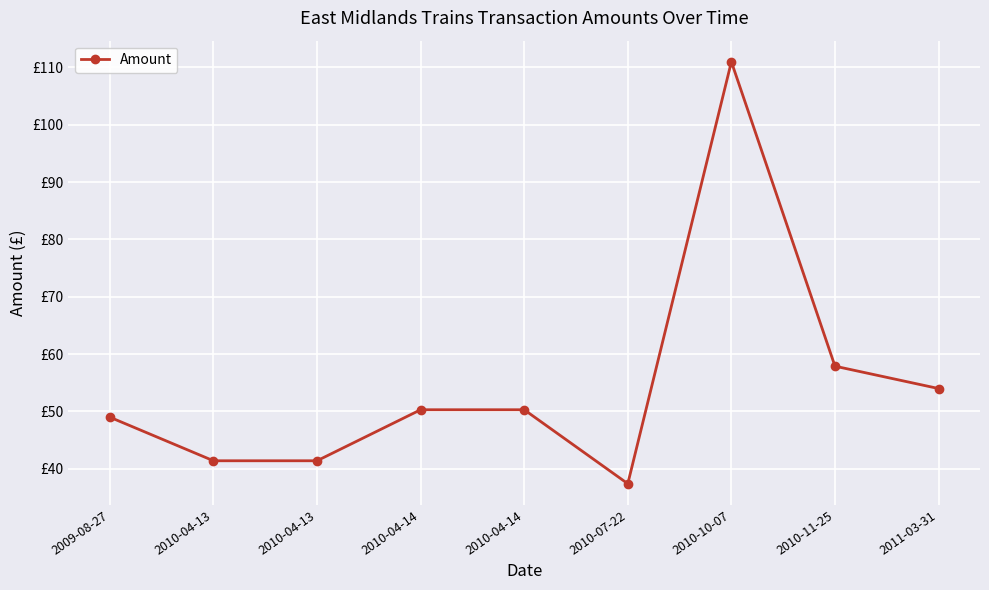

True or false: the data shows 85.1 at 2009-08-27.

False